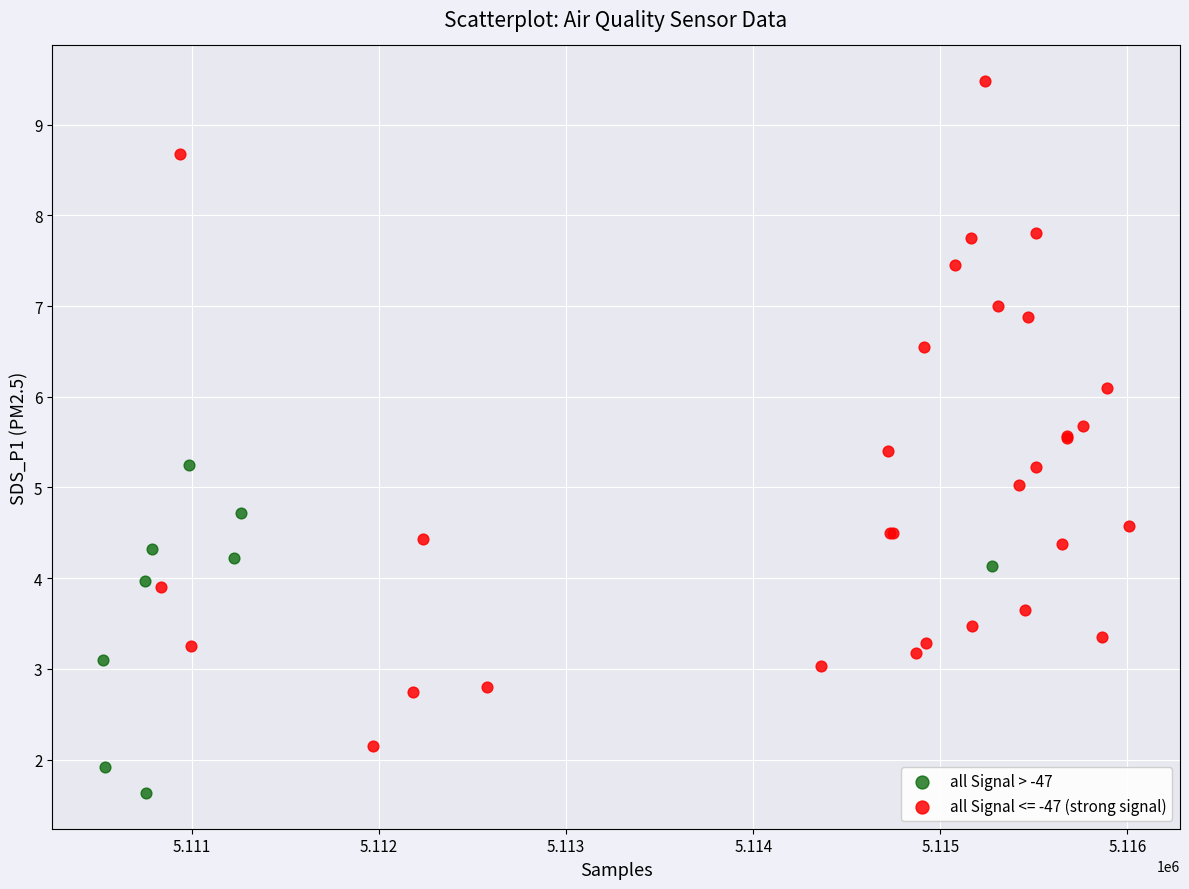

Which series contains the lowest Y value?

all Signal > -47